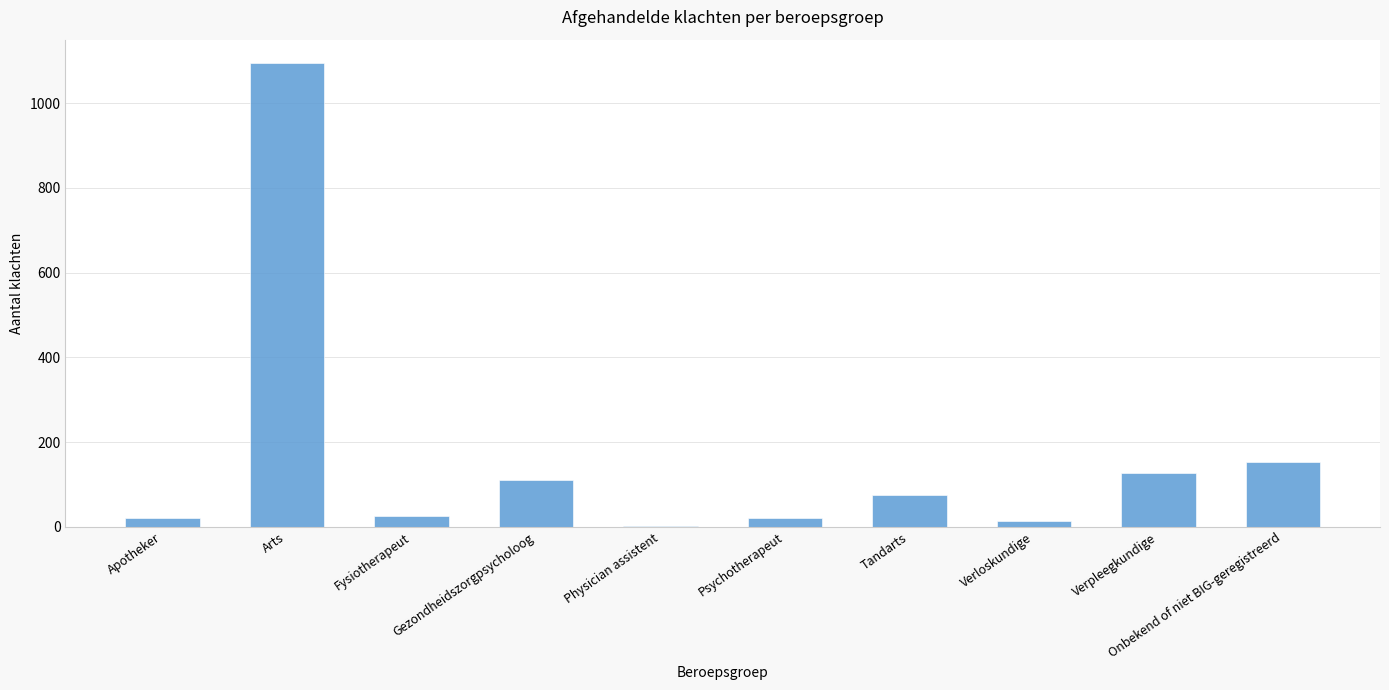

Approximately how many times larger is the value at Onbekend of niet BIG-geregistreerd compared to Verpleegkundige?

1.2